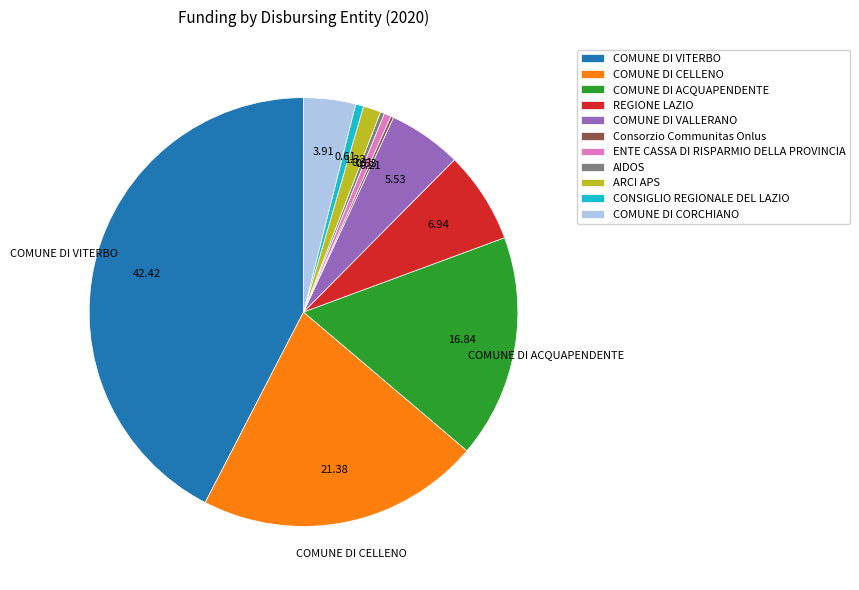

What is the largest slice in the pie chart?

COMUNE DI VITERBO